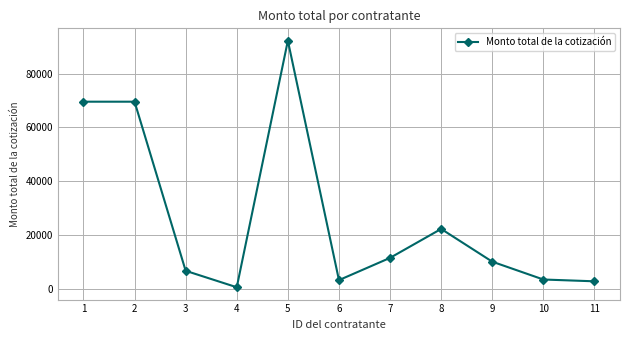

What is the difference between the second highest and second lowest values?

66912.9